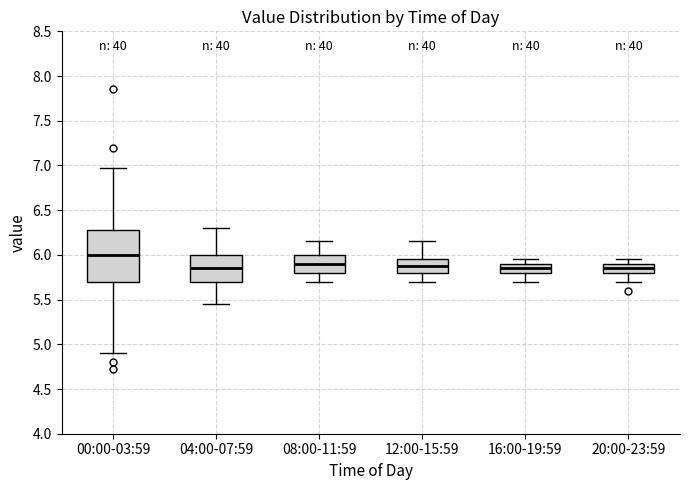

Where does the median line of the box for 20:00-23:59 sit on the y-axis? The values are not printed on the chart, so give them approximately, as read against the axis.

5.85